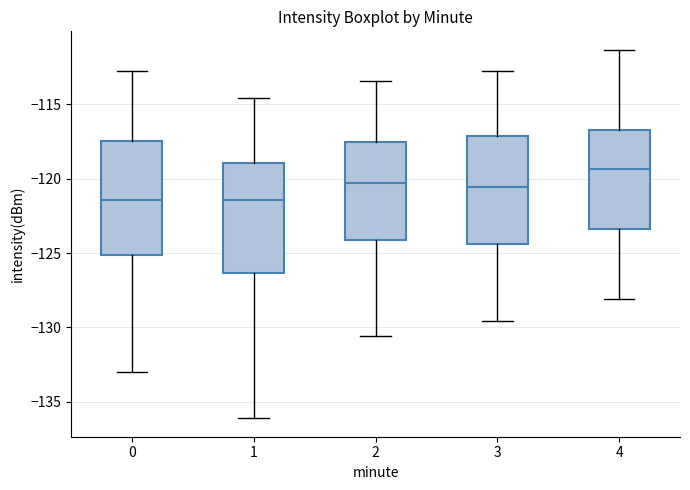

Where is the lower edge of the box at x = 3 on the y-axis? The values are not printed on the chart, so give them approximately, as read against the axis.

-124.5